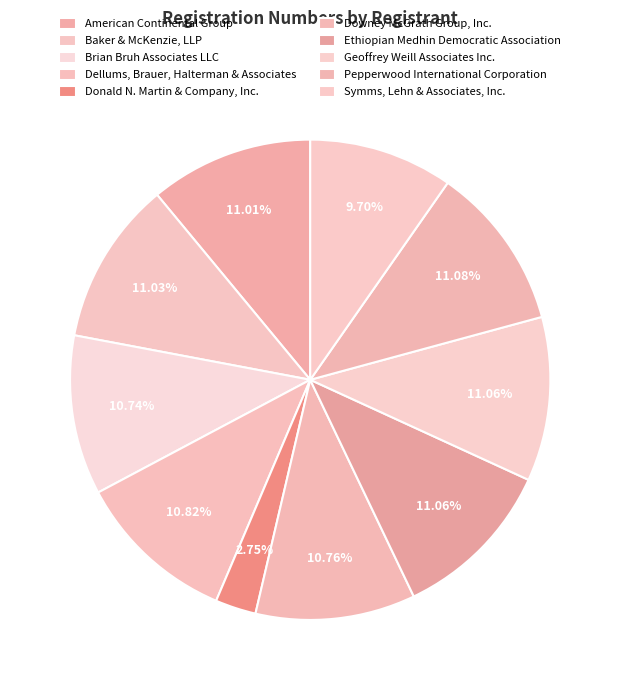

To the nearest percent, what is the difference between the largest and smallest slice percentages?

8%